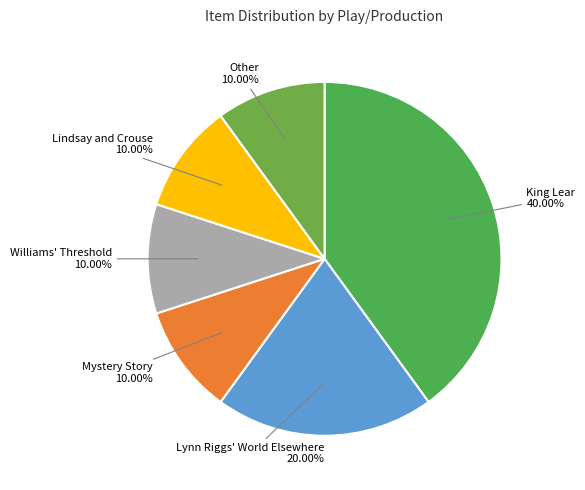

Does King Lear represent more than half of the total?

No